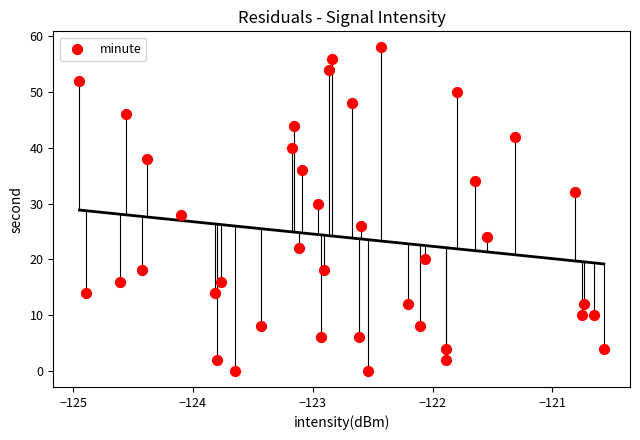

What is the range of Y values (max minus min)?

58